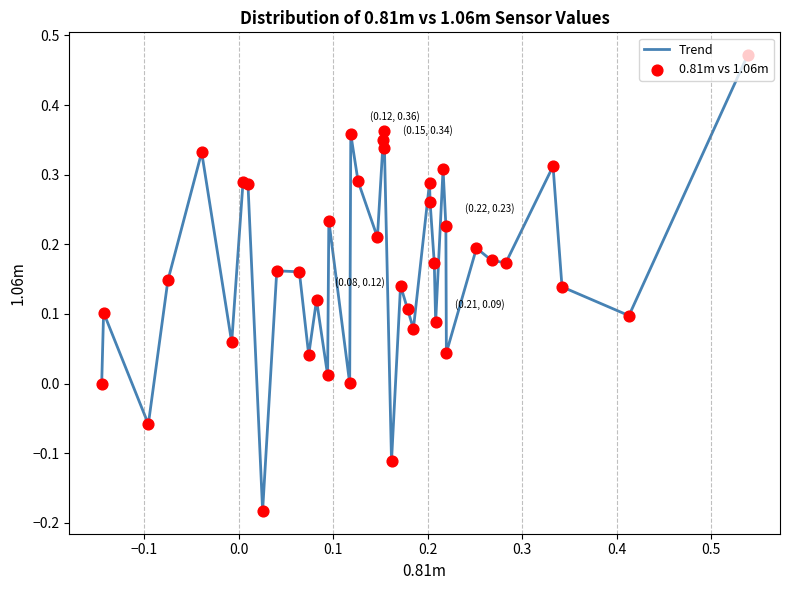

What is the difference between the maximum and minimum values?

0.7